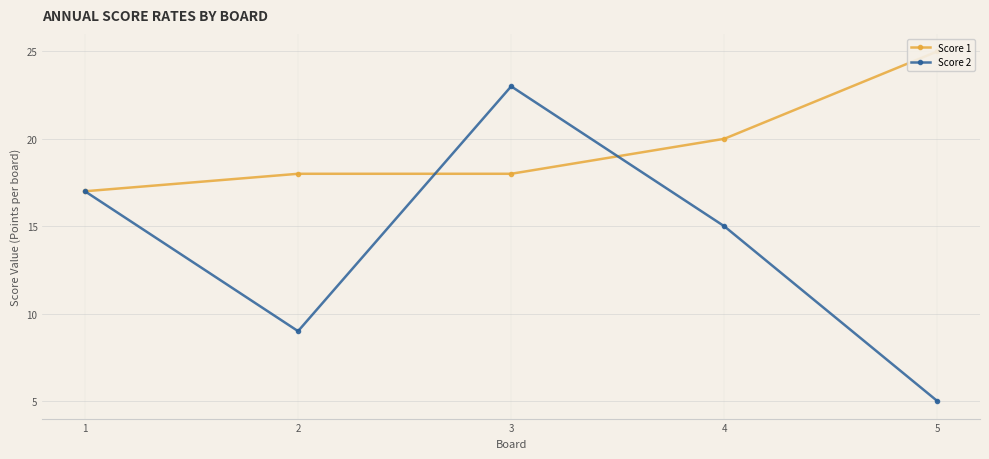

What is the average value of the Score 2 series?

14